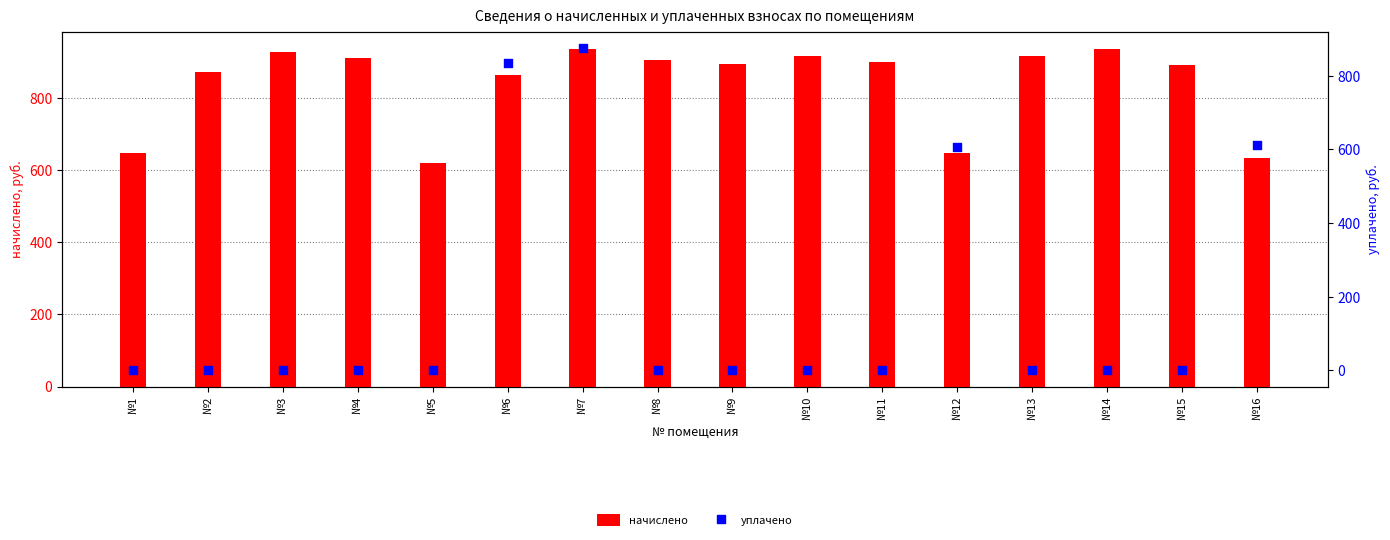

At which category is the sum across all series the highest?

№7